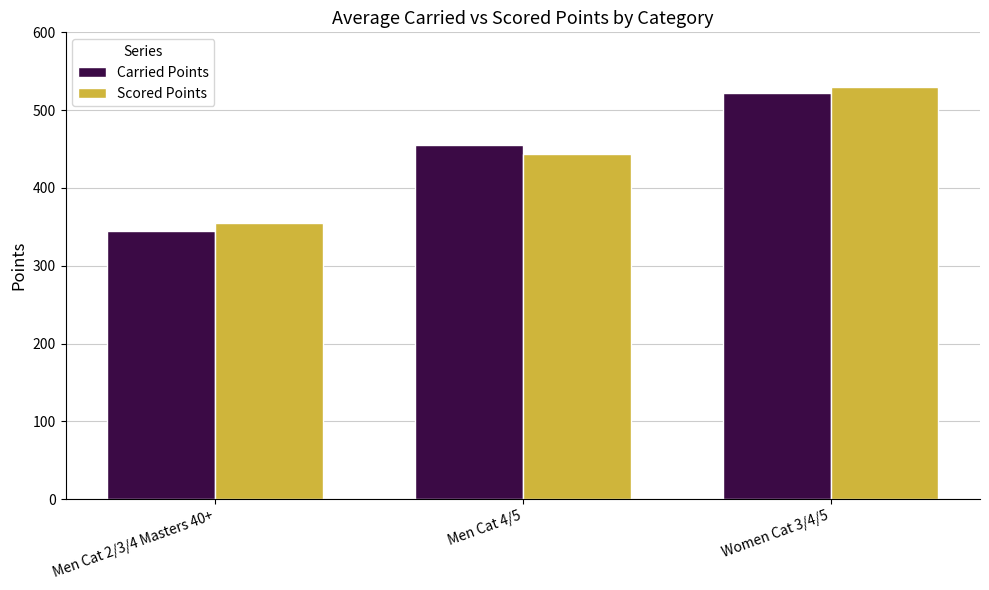

List the labels in order of Carried Points value, largest first.

Women Cat 3/4/5, Men Cat 4/5, Men Cat 2/3/4 Masters 40+